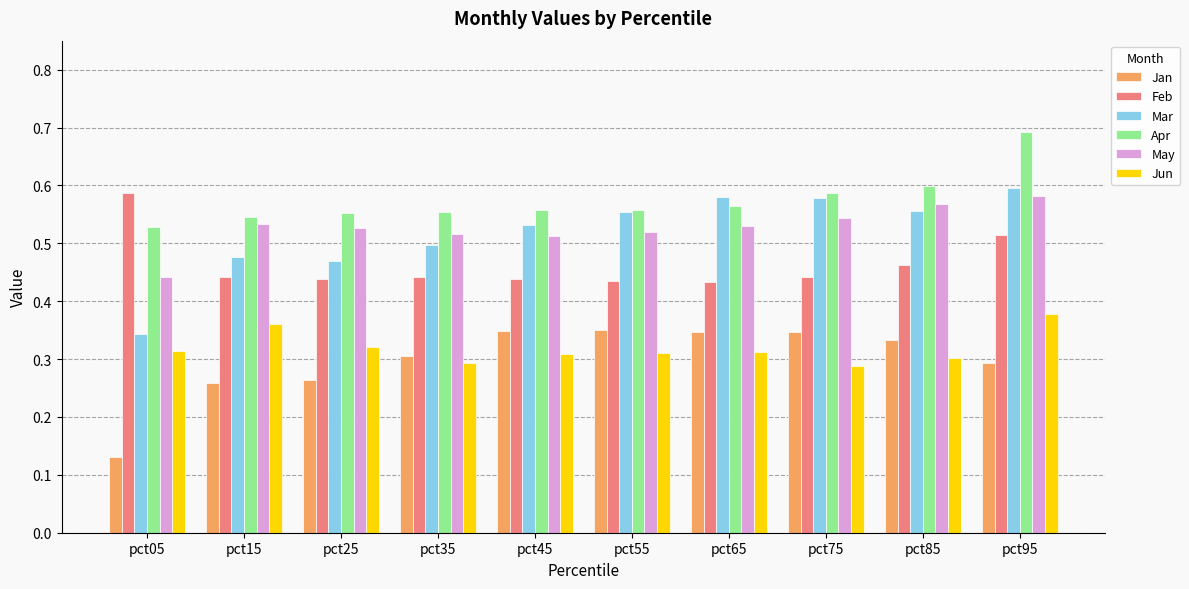

Count the number of data series in this chart.

6